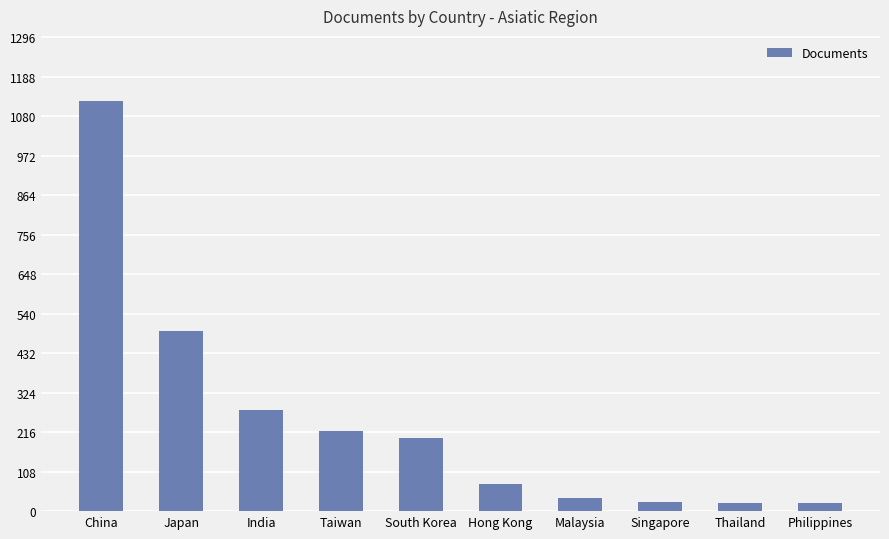

Does the chart contain any negative values?

No